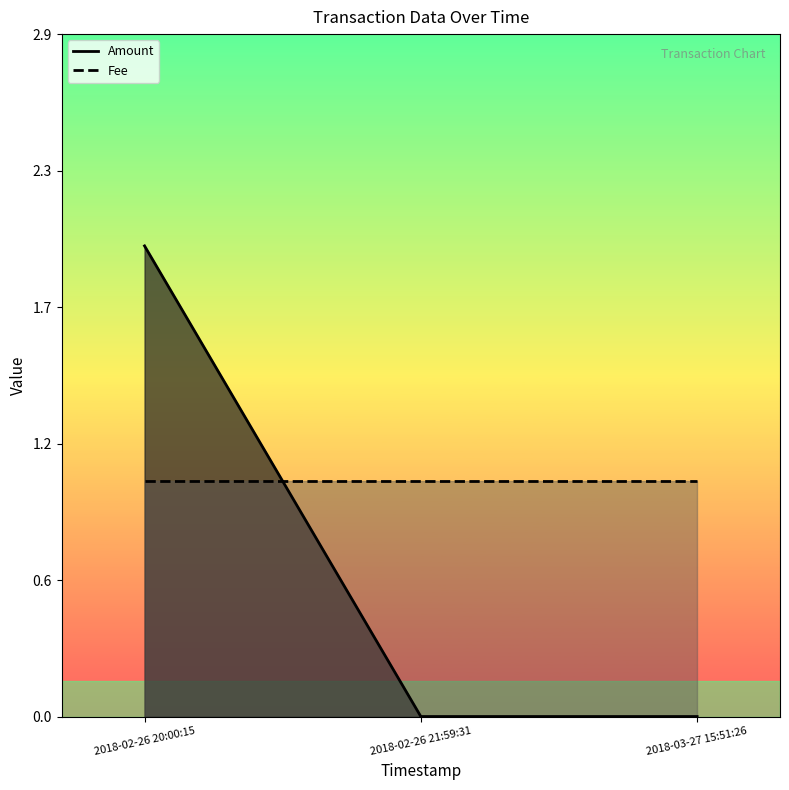

Count the number of categories in the chart.

3